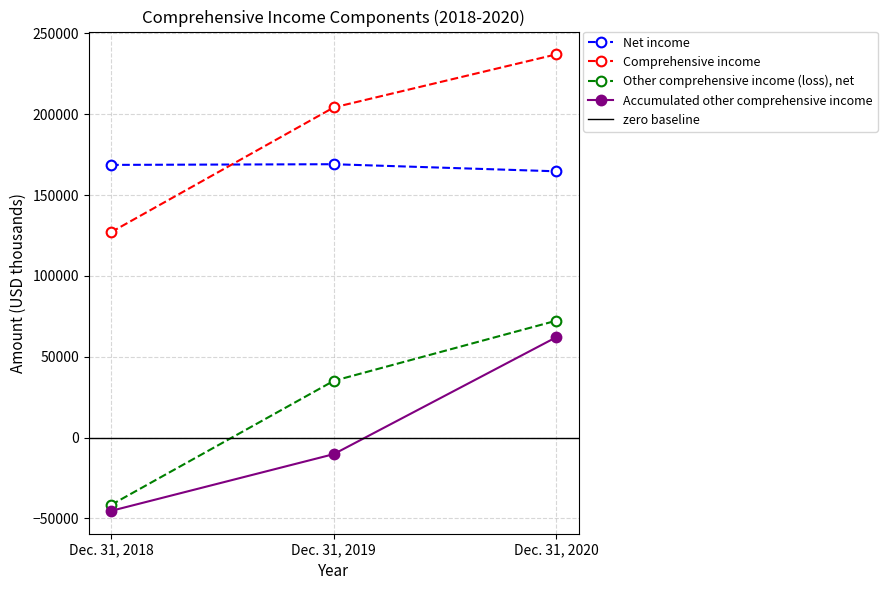

How many positive values does the Other comprehensive income (loss), net series have?

2